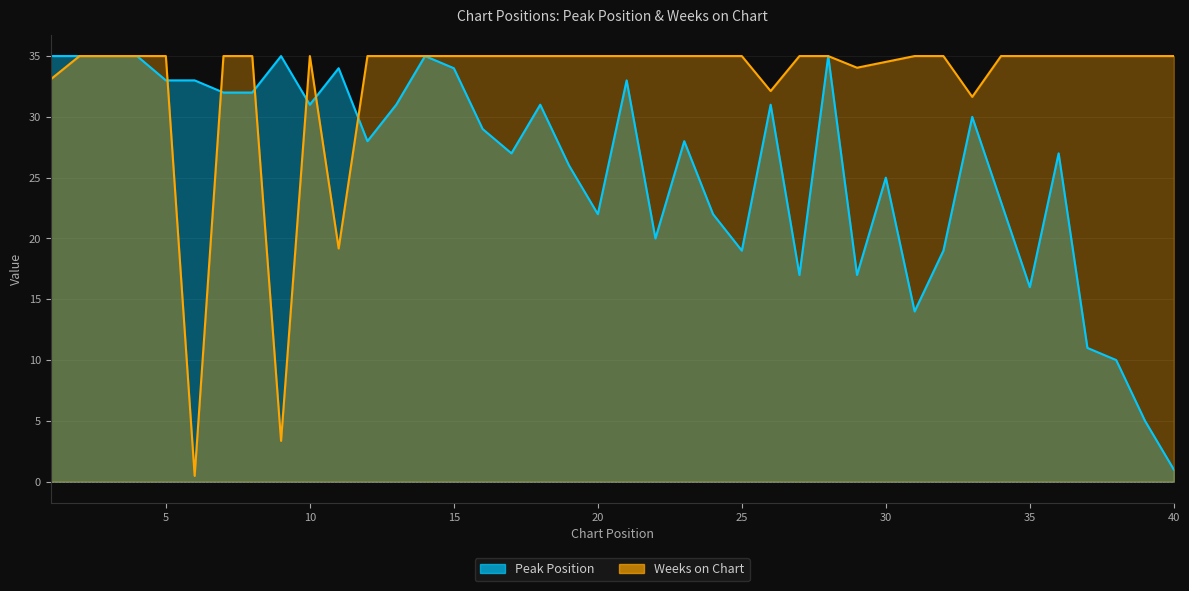

What is the difference between the maximum and minimum values in the Peak Position series?

34.0